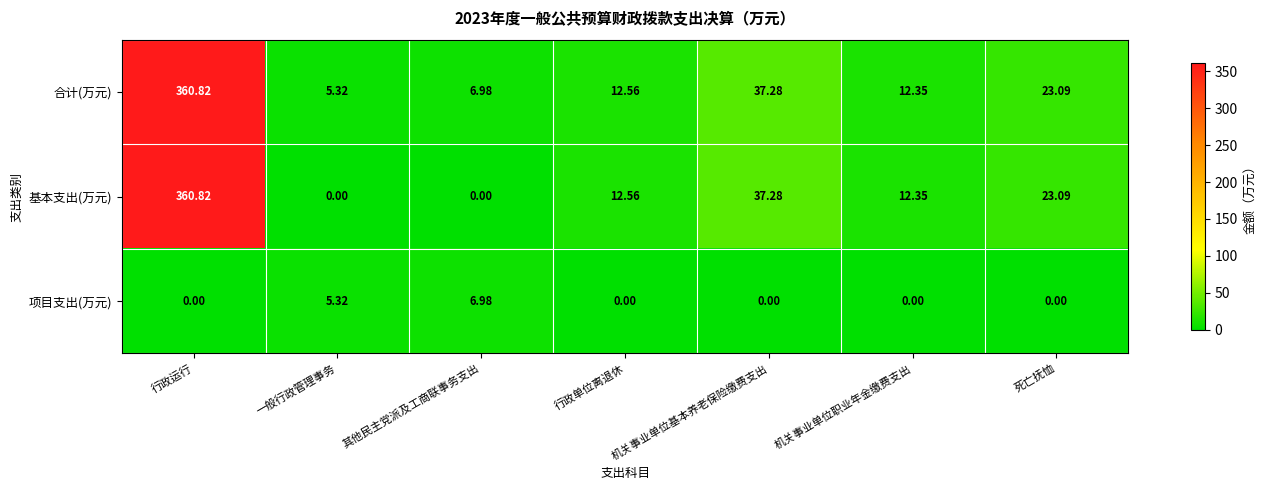

What is the total value across all series at 机关事业单位职业年金缴费支出?

24.7